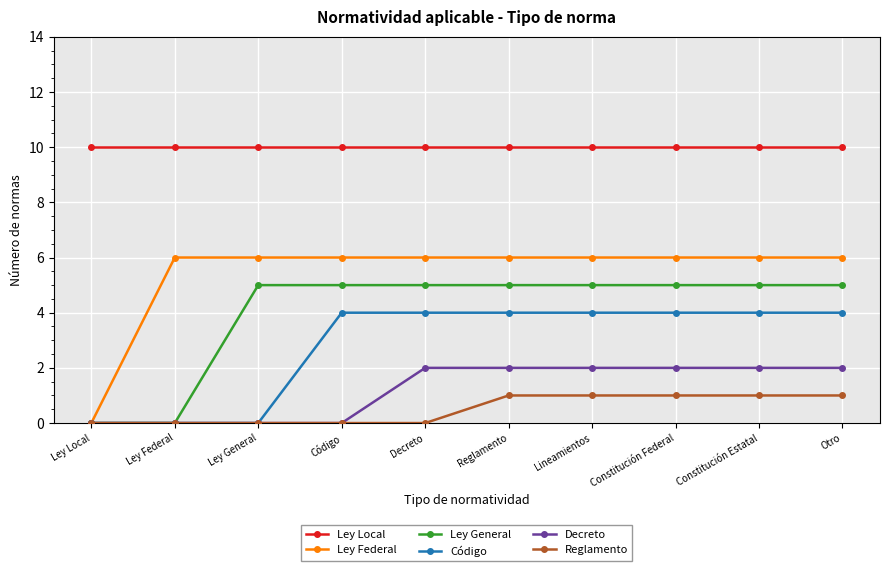

Is this an area chart (filled region under the line)?

No